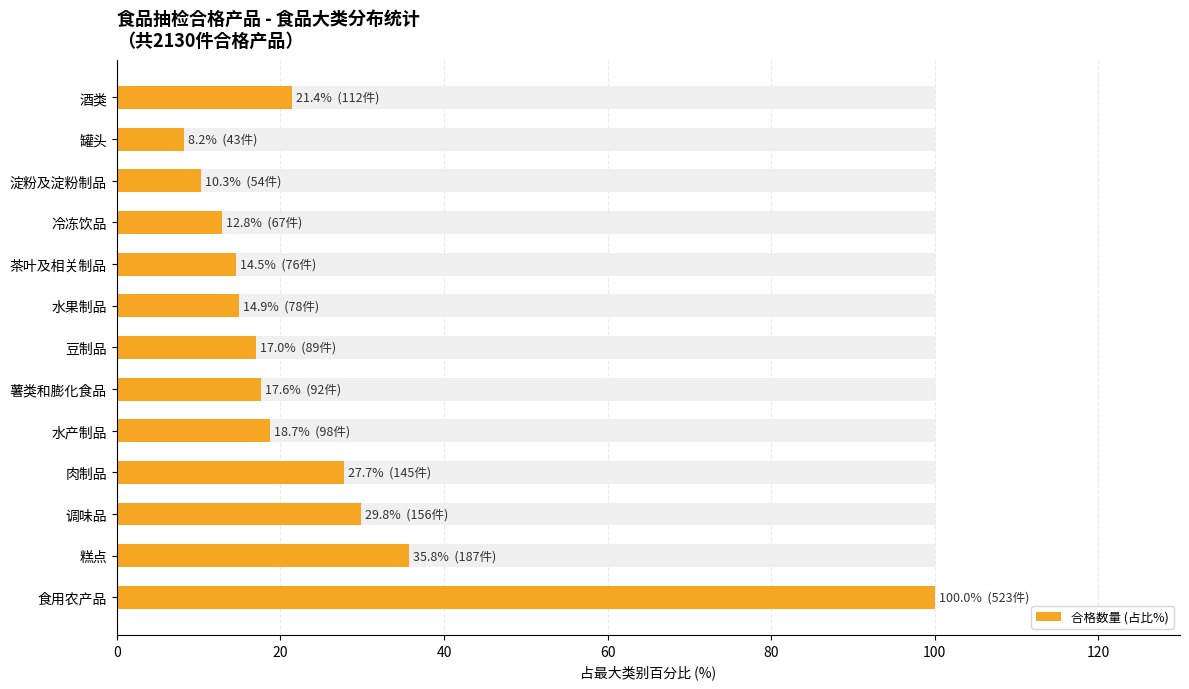

What is the ratio of the value at 薯类和膨化食品 to the value at 水产制品?

0.9